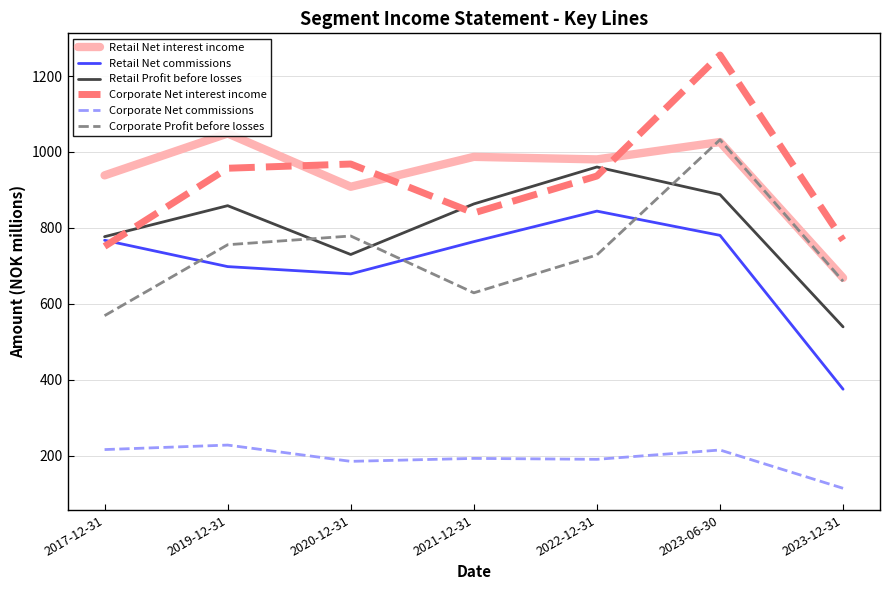

Rank the categories by Retail Net commissions value from highest to lowest.

2022-12-31, 2023-06-30, 2017-12-31, 2021-12-31, 2019-12-31, 2020-12-31, 2023-12-31